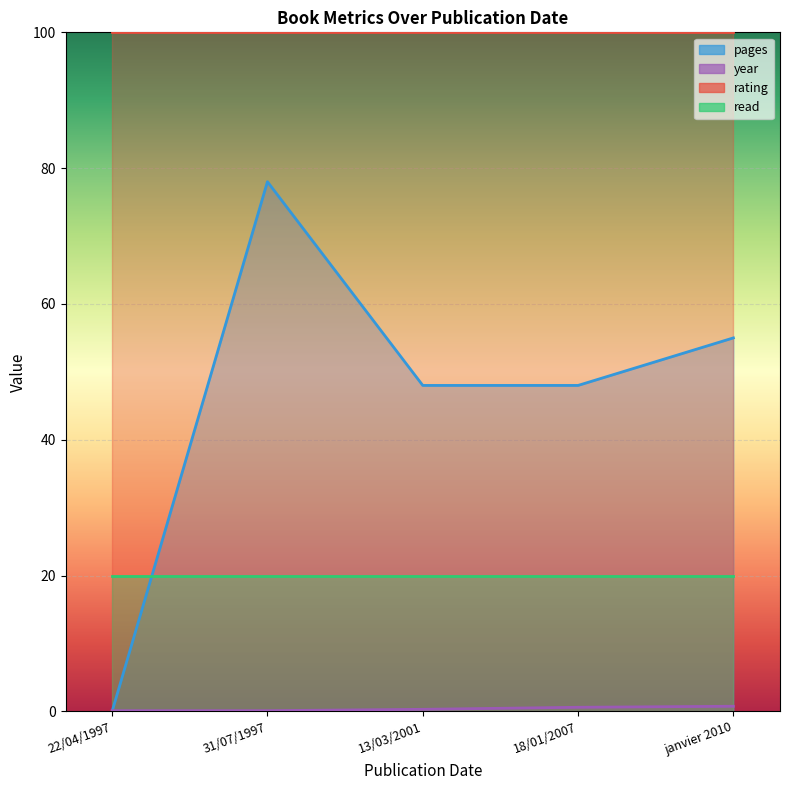

Is it true that pages equals 16.9 at 13/03/2001?

False